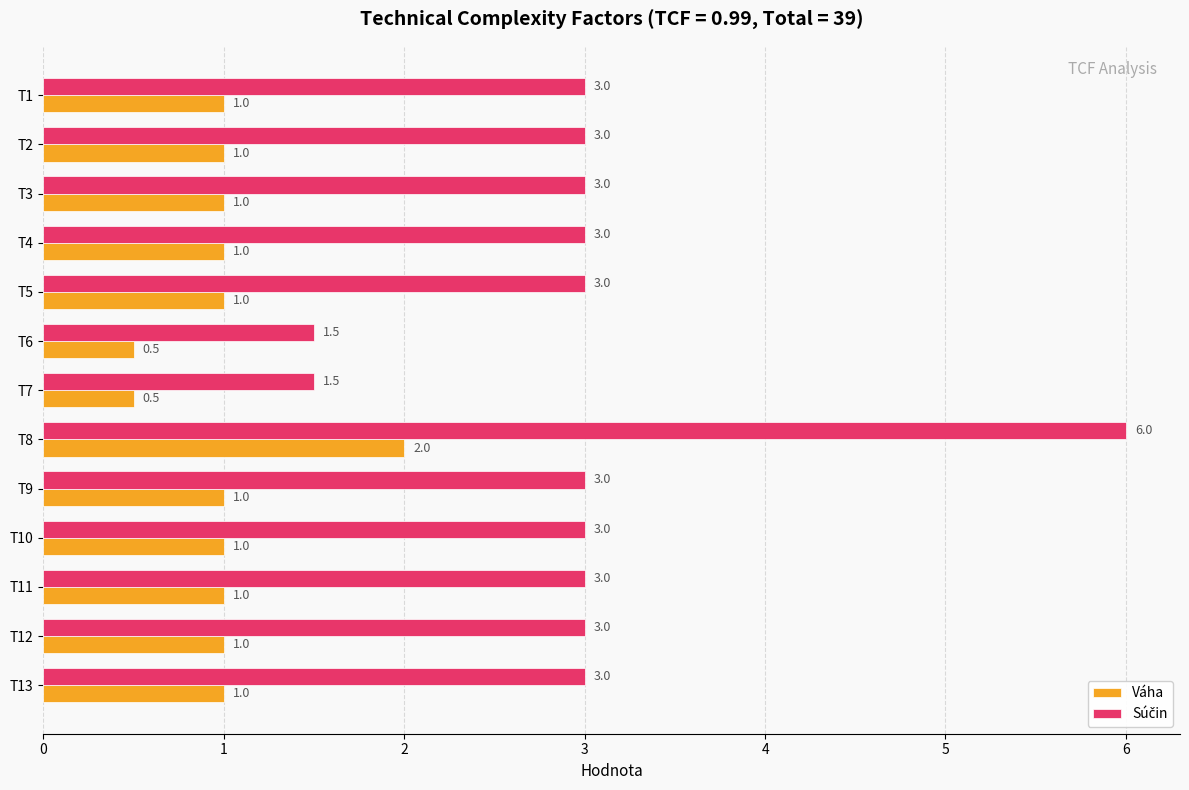

What is the minimum value shown in the chart?

0.5